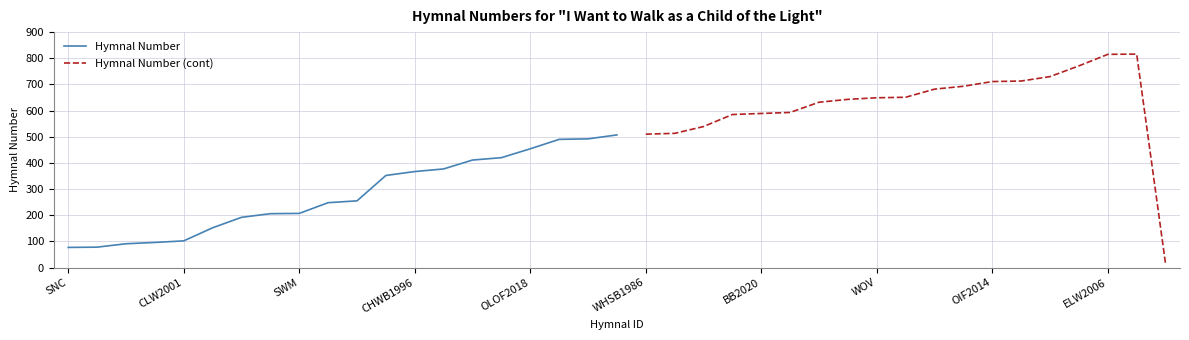

Is this an area chart (filled region under the line)?

No